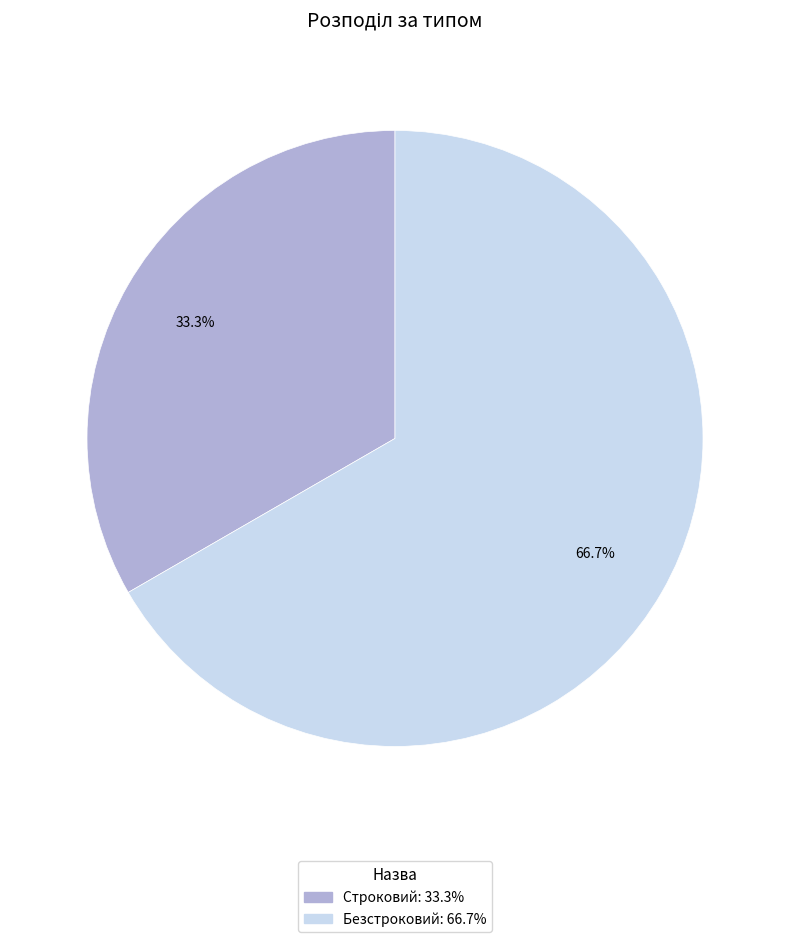

To the nearest percent, what percentage of the pie is Безстроковий?

67%